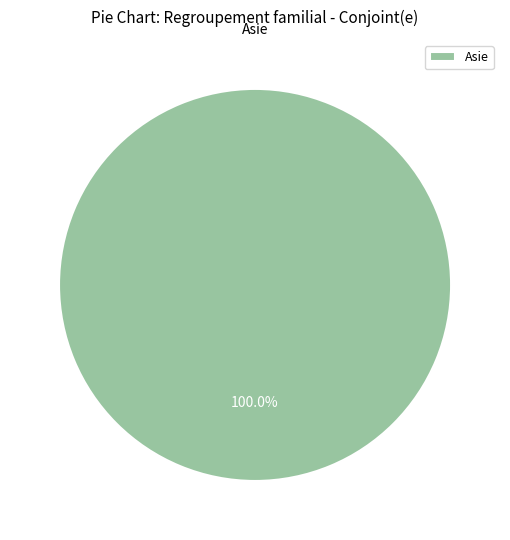

How many slices are in this pie chart?

1